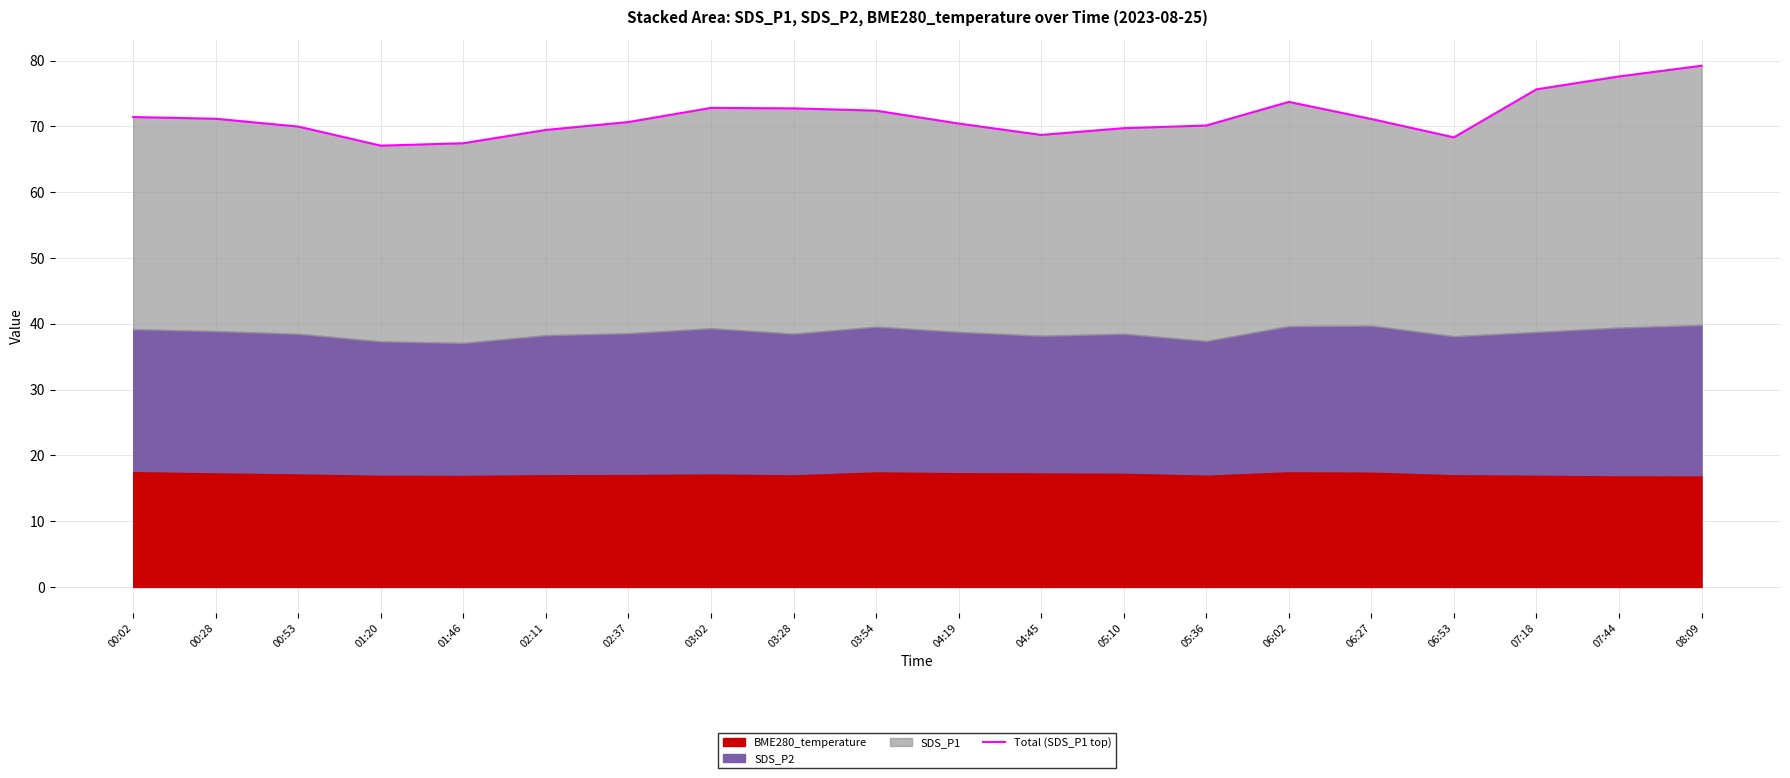

What is the label of the 9th point from the right?

04:45